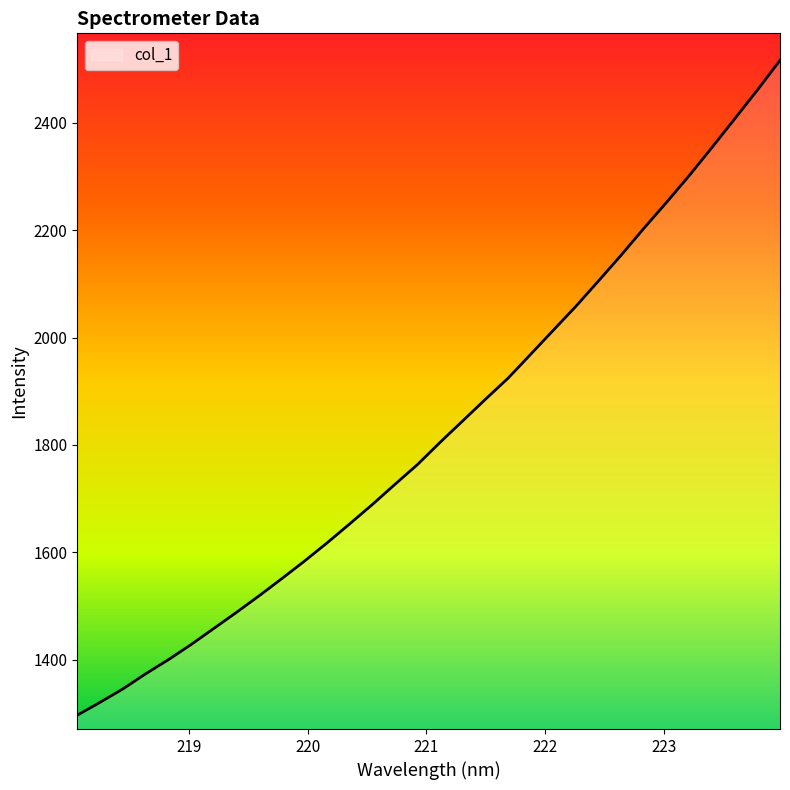

True or false: there are more than 0 points higher than both neighbors.

False